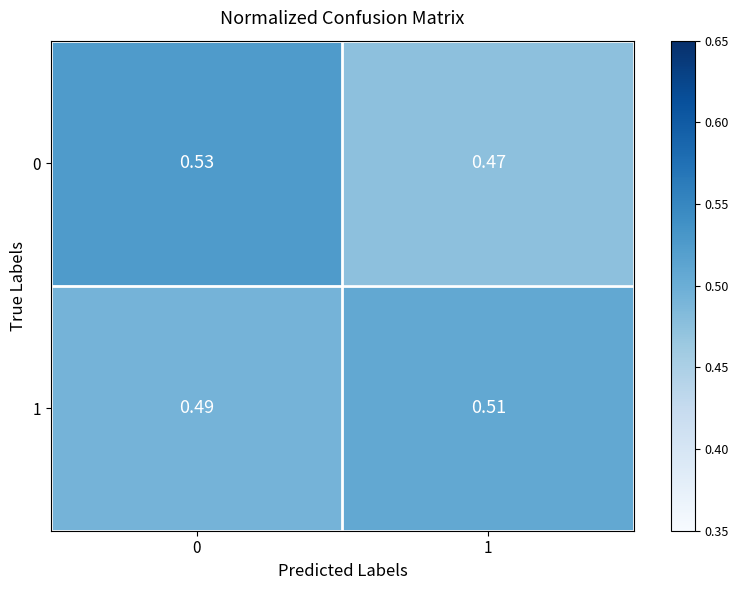

How many categories are shown in the chart?

2